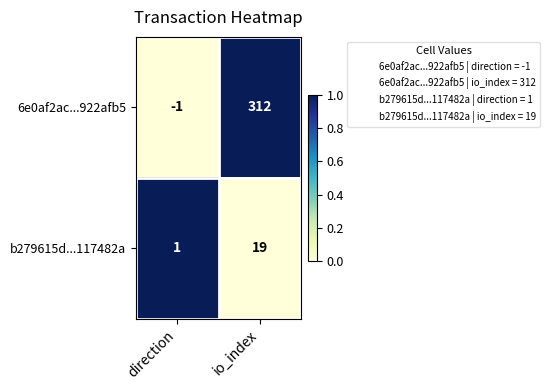

Which series changed the most between direction and io_index?

6e0af2ac...922afb5